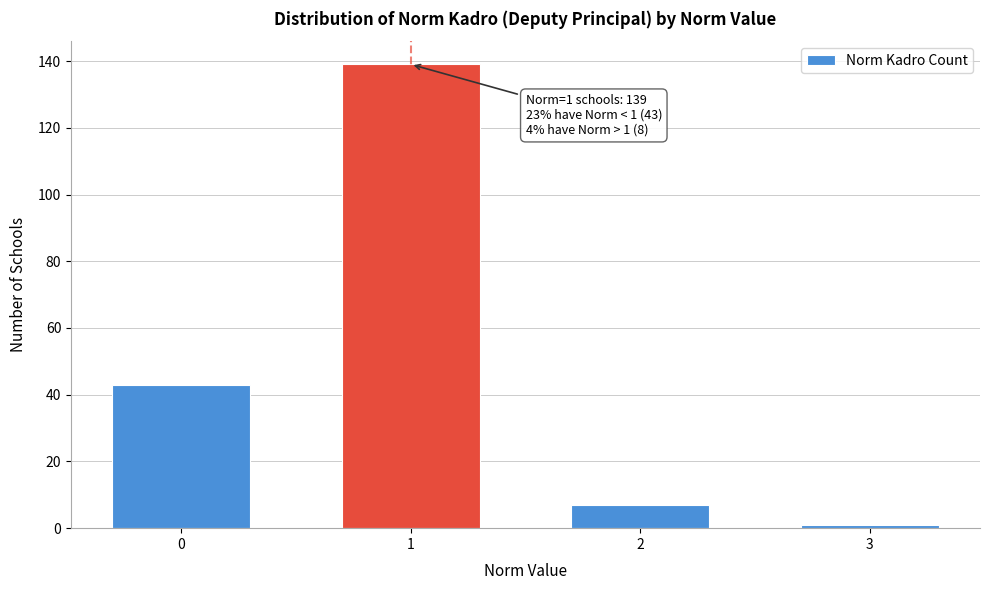

Reading left to right, extract all data points from this chart.

0=43	1=139	2=7	3=1